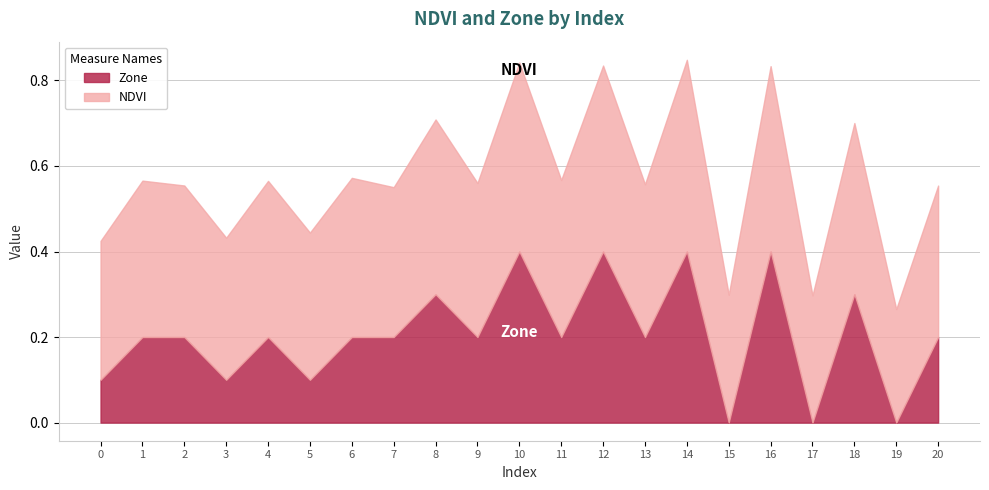

Where is the first local minimum for Zone?

3